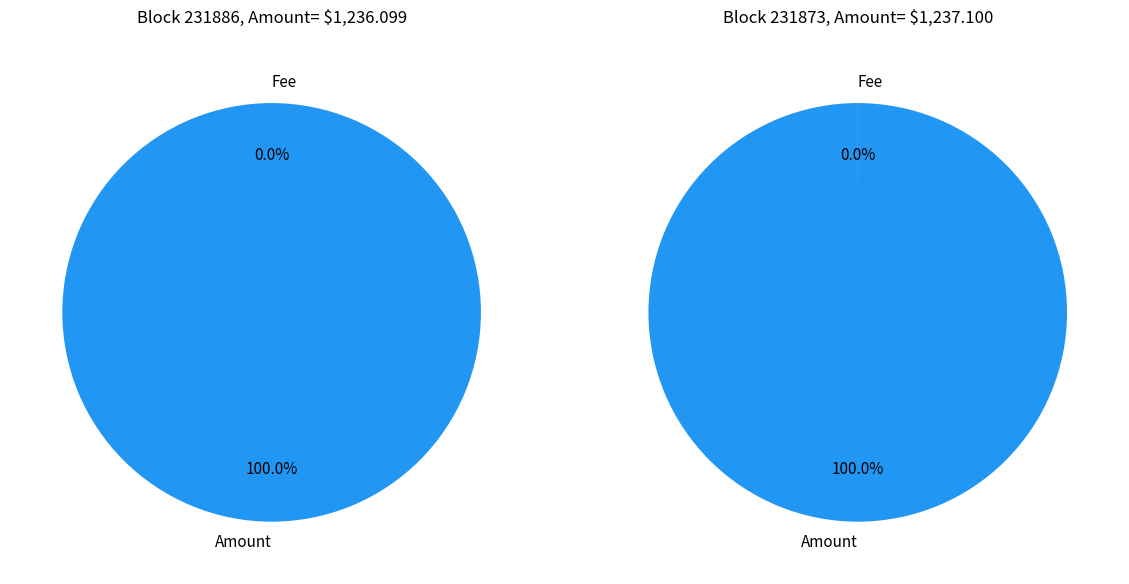

To the nearest percent, what is the difference between the 231886 and 231873 slice percentages?

100%